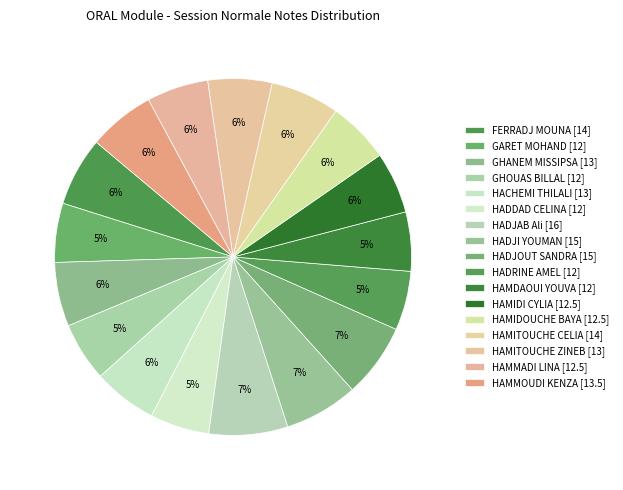

To the nearest percent, what is the average slice percentage?

6%